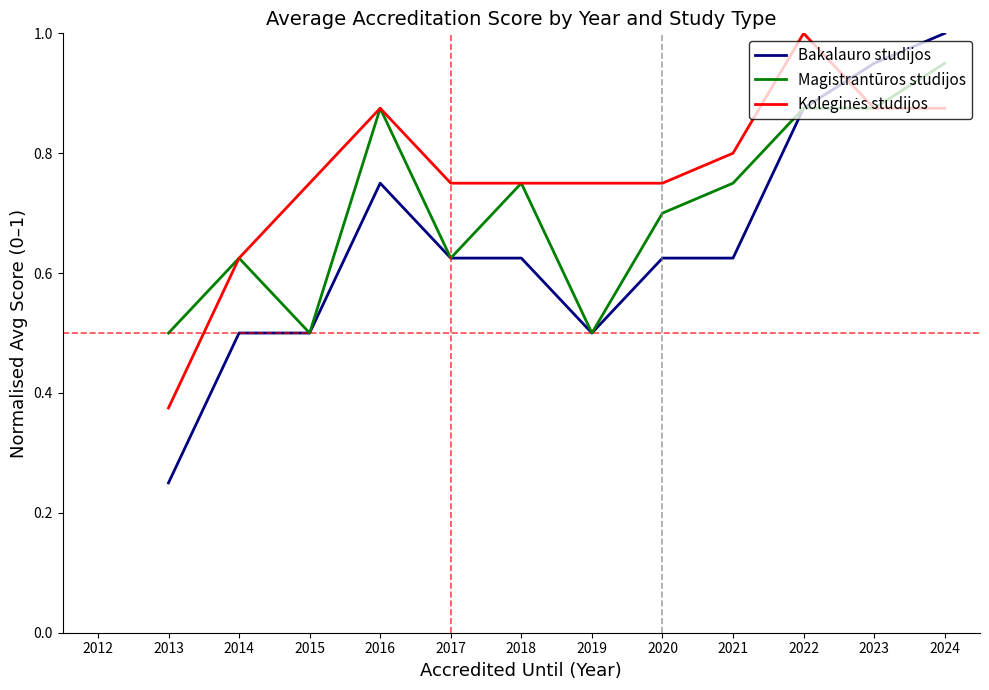

At which label does Koleginės studijos first exceed 0?

2013